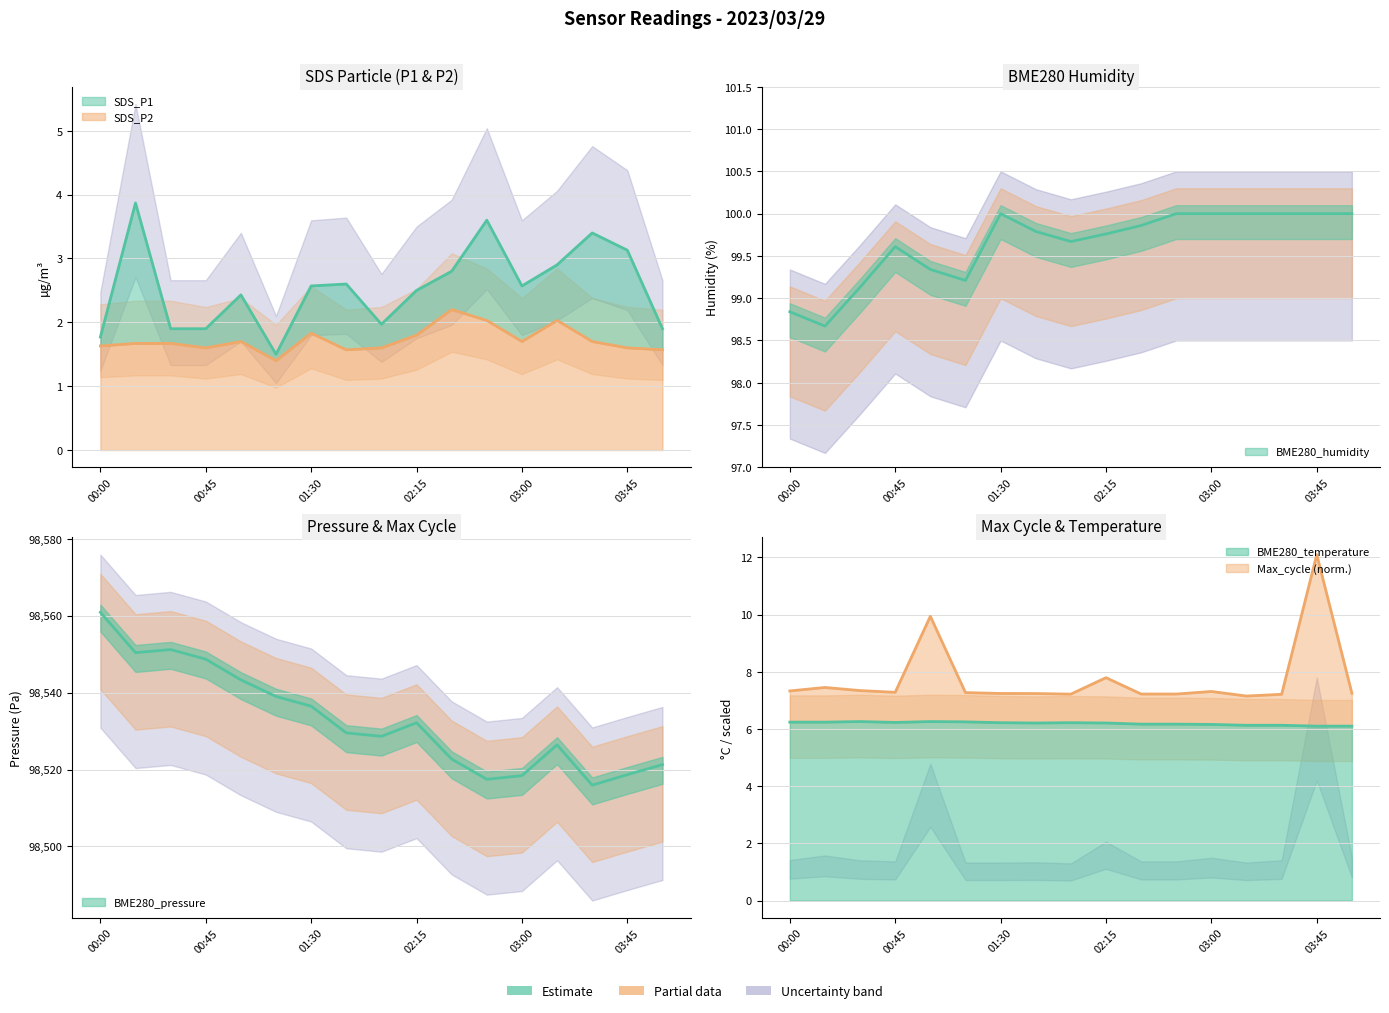

What position from the right is 01:00?

13